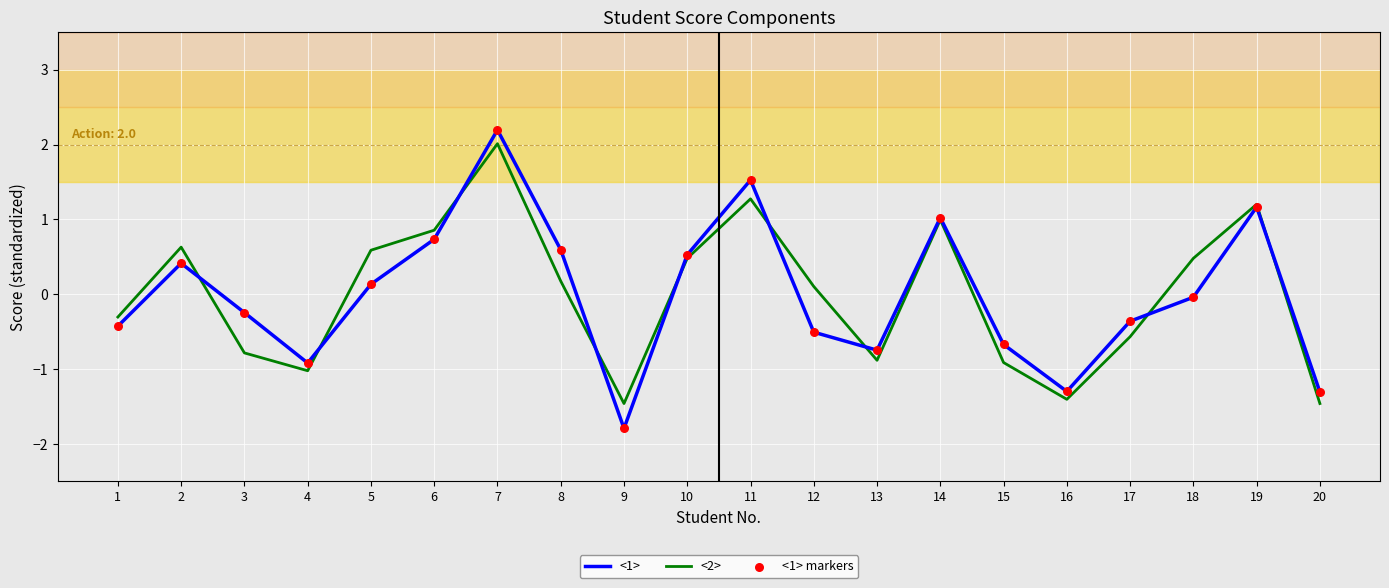

At how many categories does at least one series exceed 0?

11